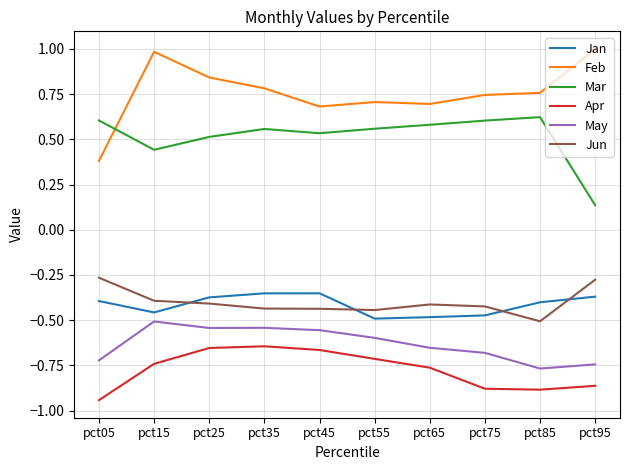

What is the difference between the maximum and minimum values in the May series?

0.3